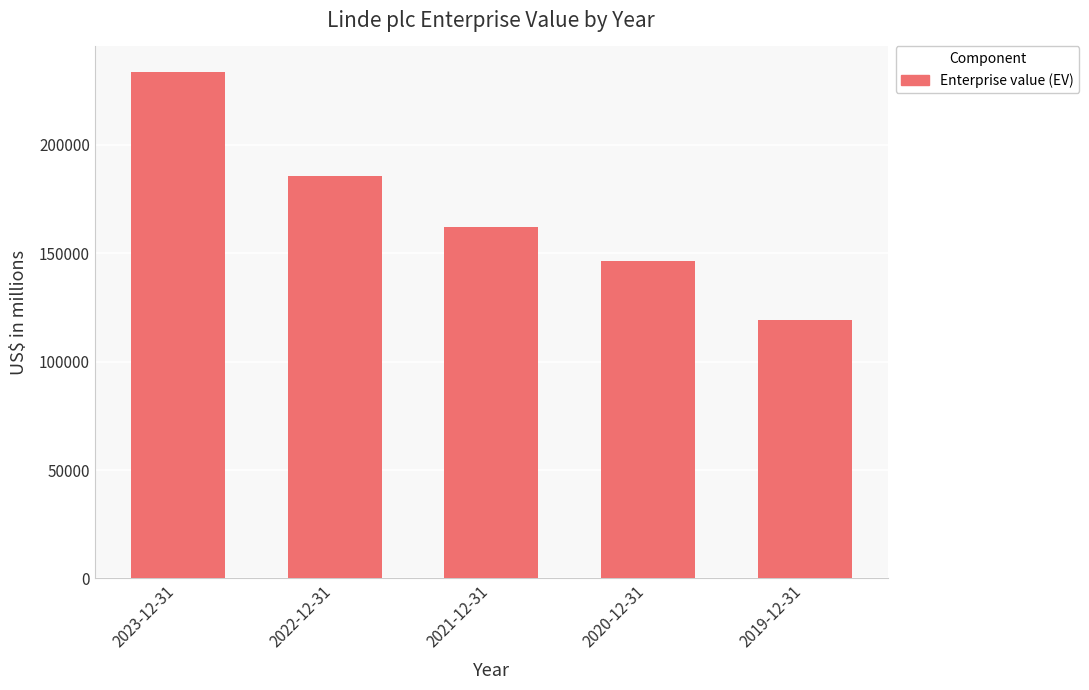

How many distinct data groups are displayed?

1